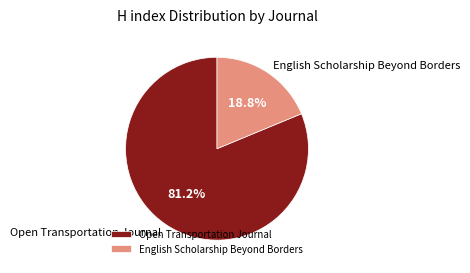

Count the number of slices in the pie.

2